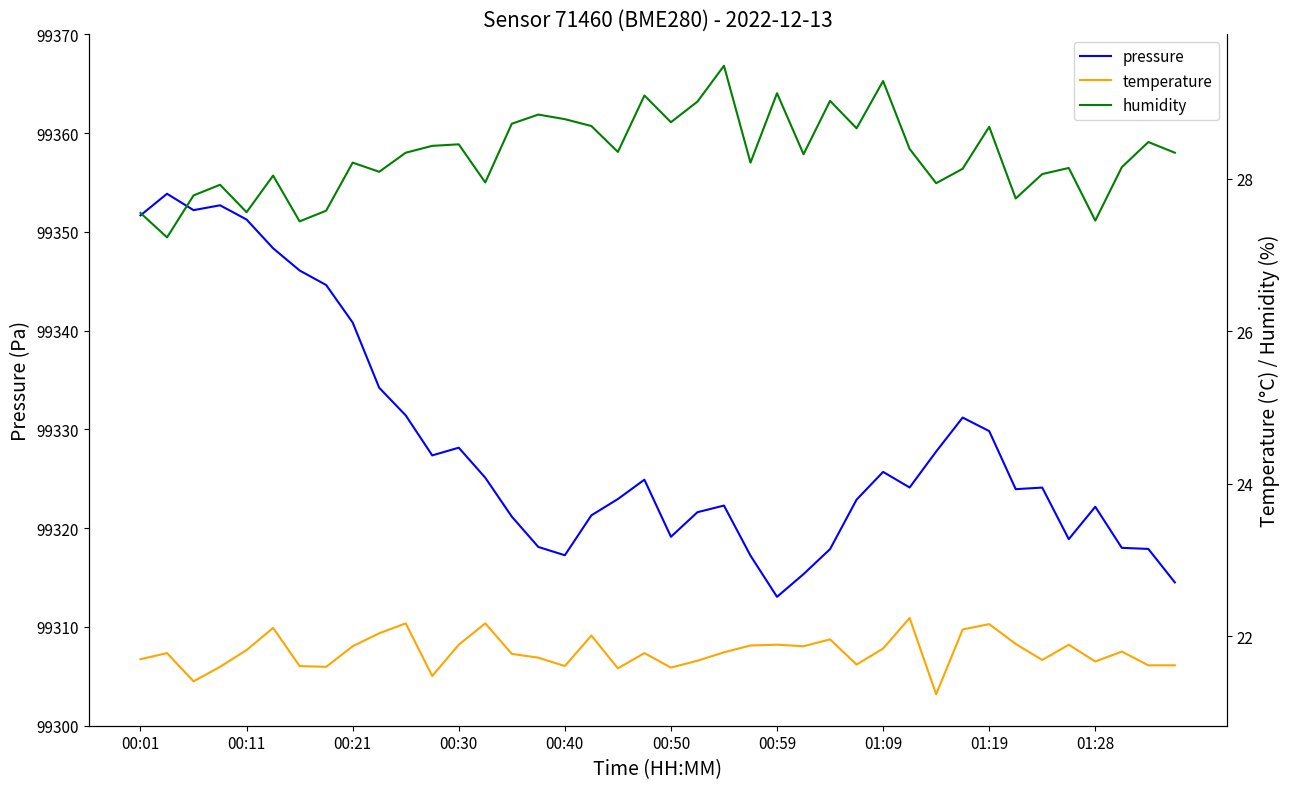

Which series has the largest total across all categories?

pressure